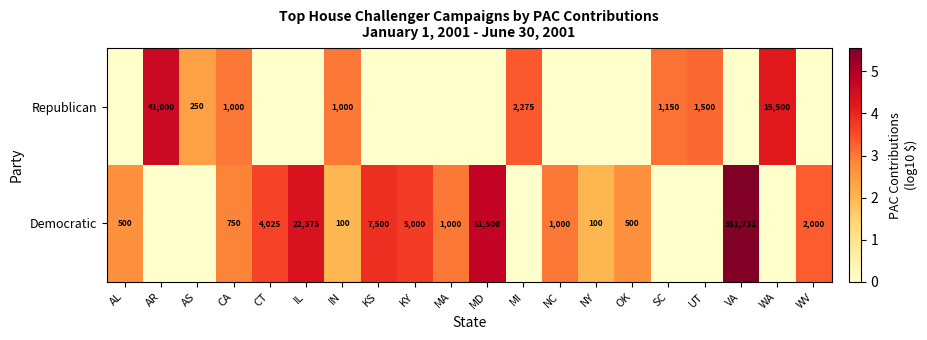

Which label corresponds to the smallest value in the chart?

AR